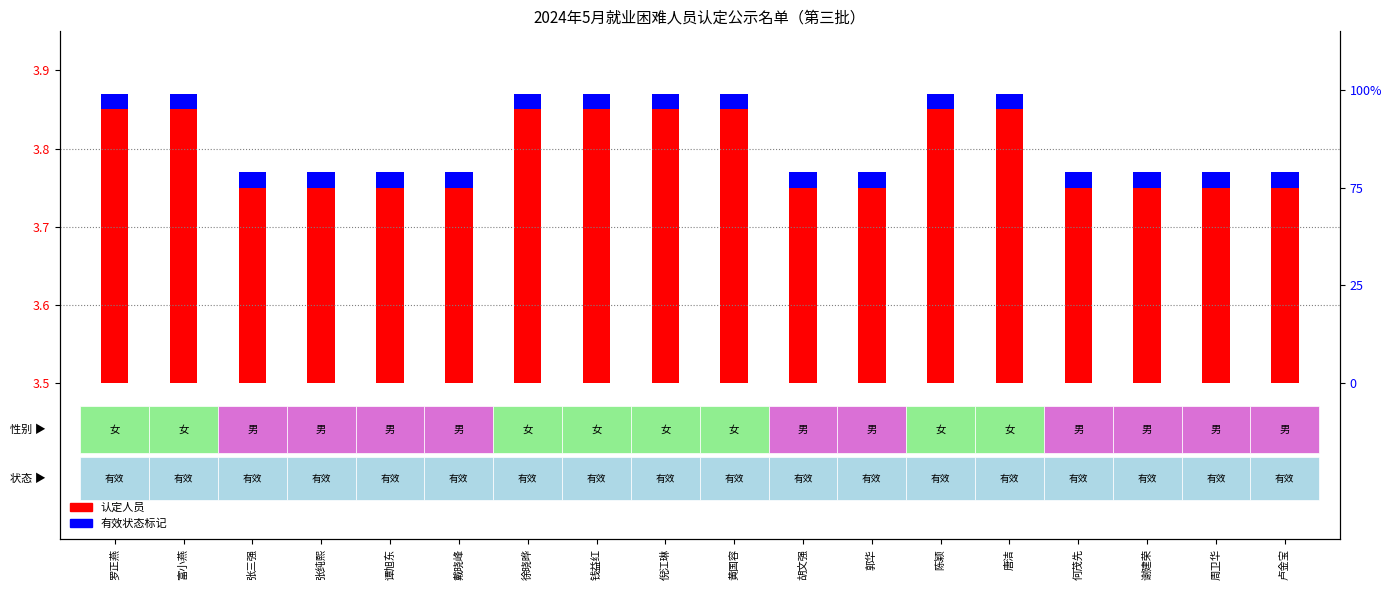

Which has a higher value, 罗正燕 or 谢建荣?

罗正燕